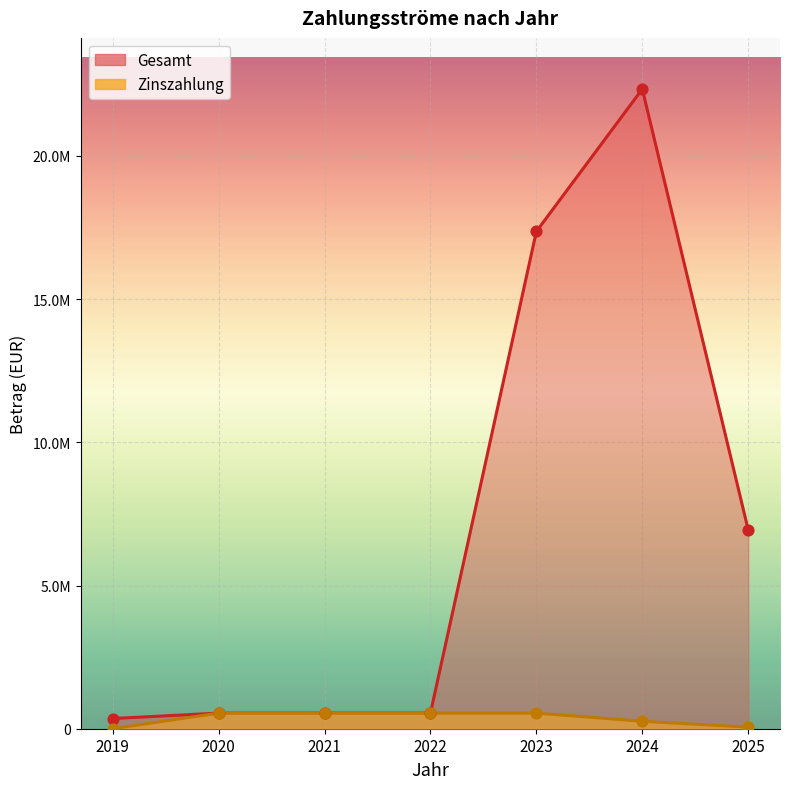

At which category is the sum across all series the highest?

2024